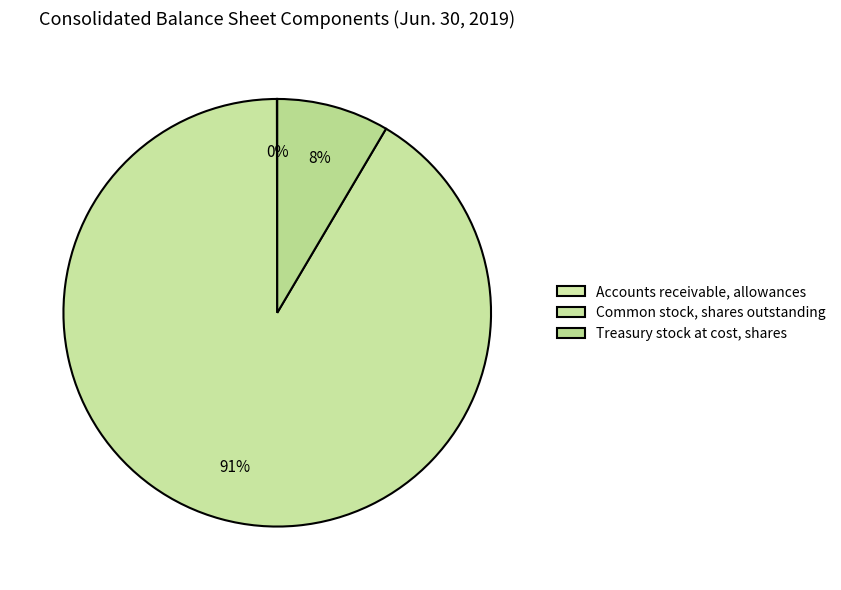

The Common stock, shares outstanding slice represents 86% of the pie. True or false?

False